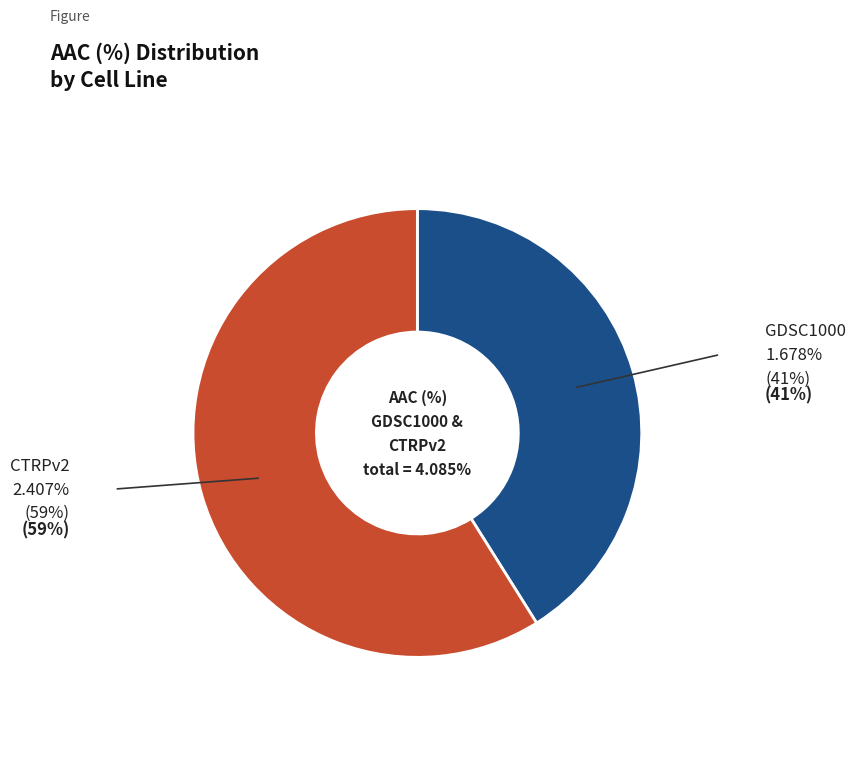

Does any single category account for the majority?

Yes